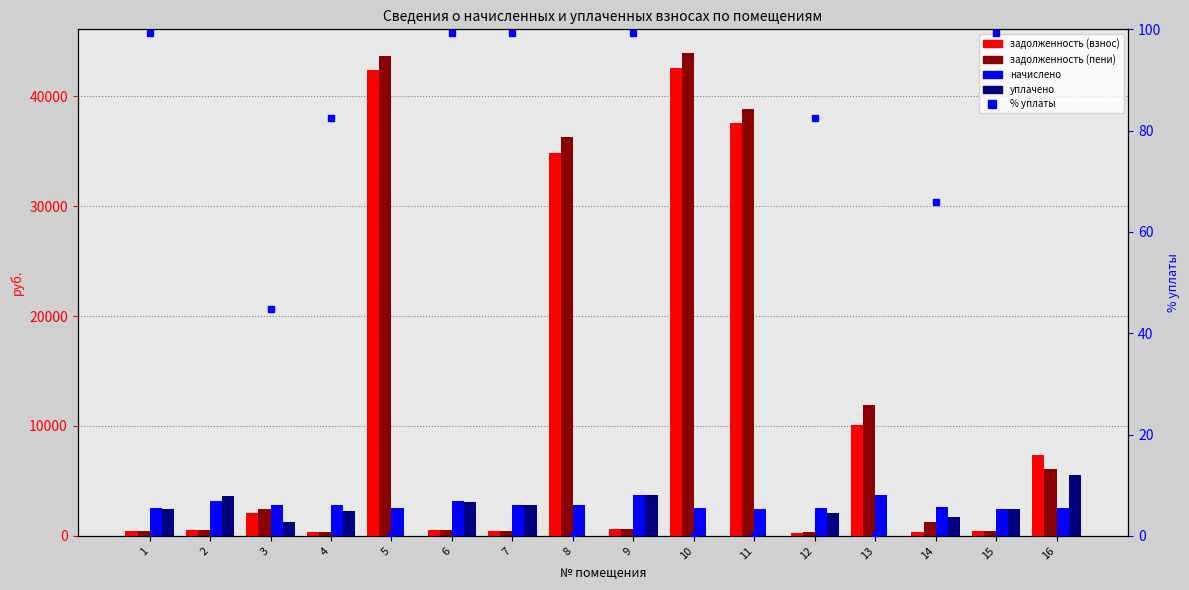

At 4, list the series in order from smallest to largest.

% уплаты от начисленного, задолженность (взнос), задолженность (пени), уплачено, начислено